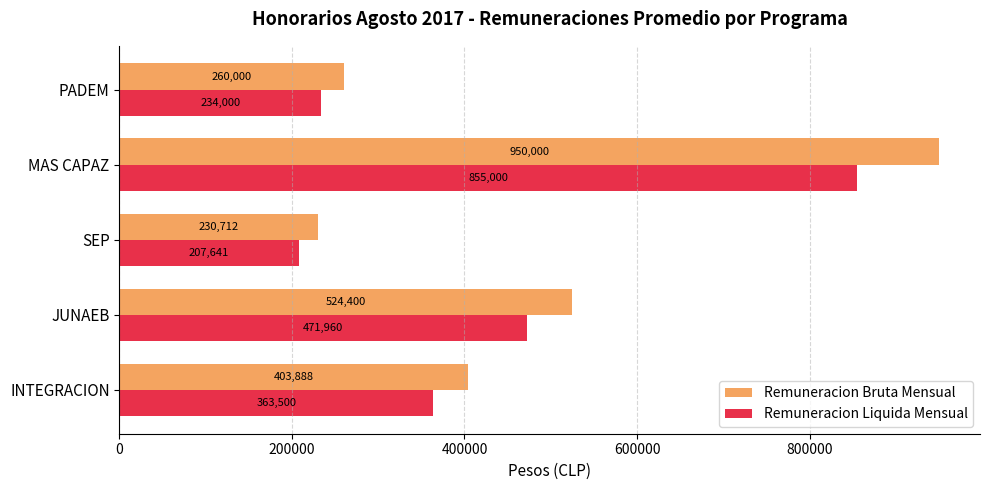

Read the Remuneracion Bruta Mensual value at SEP.

230712.0